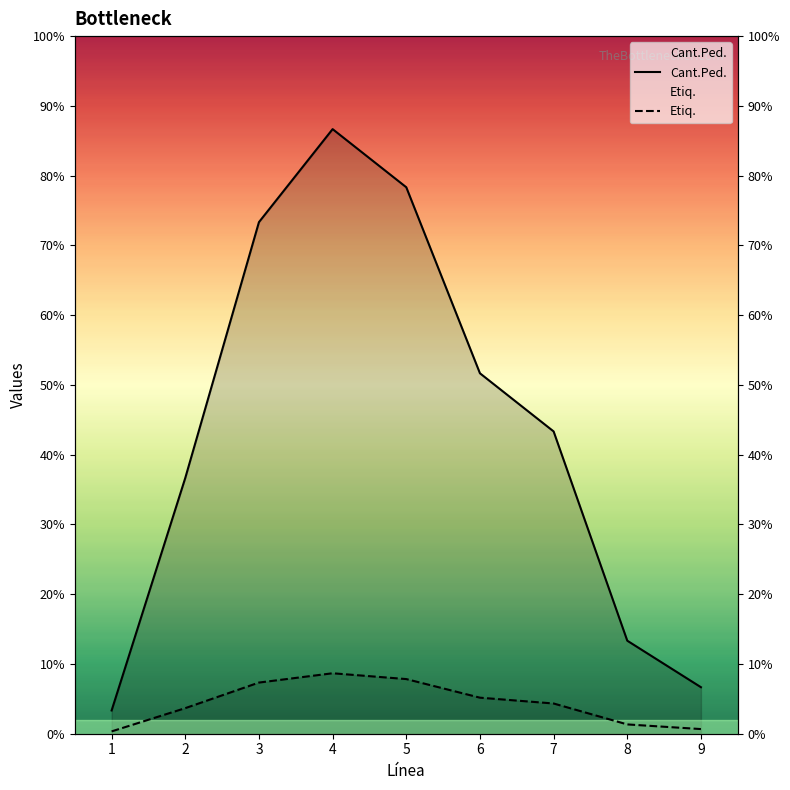

True or false: Cant.Ped. has more than 0 interior local peaks.

True